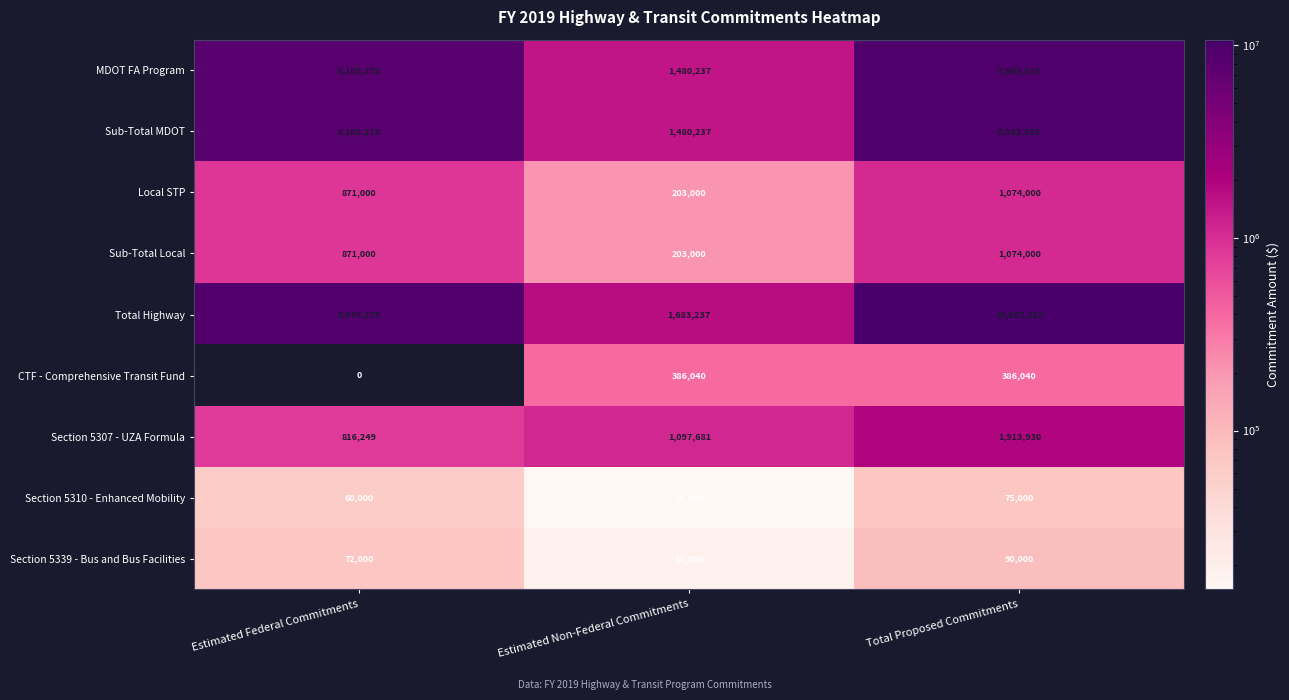

How many values in the Total Highway series are below 8974278?

1